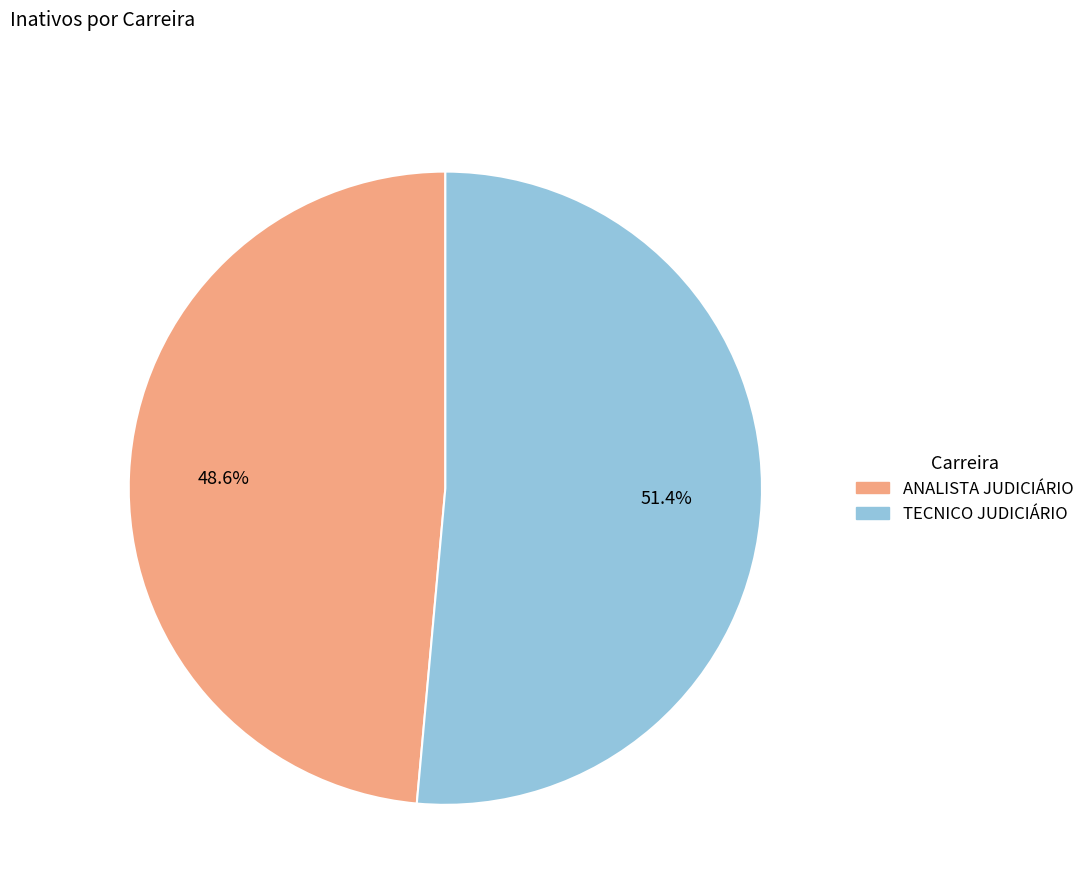

Does any single category account for the majority?

Yes